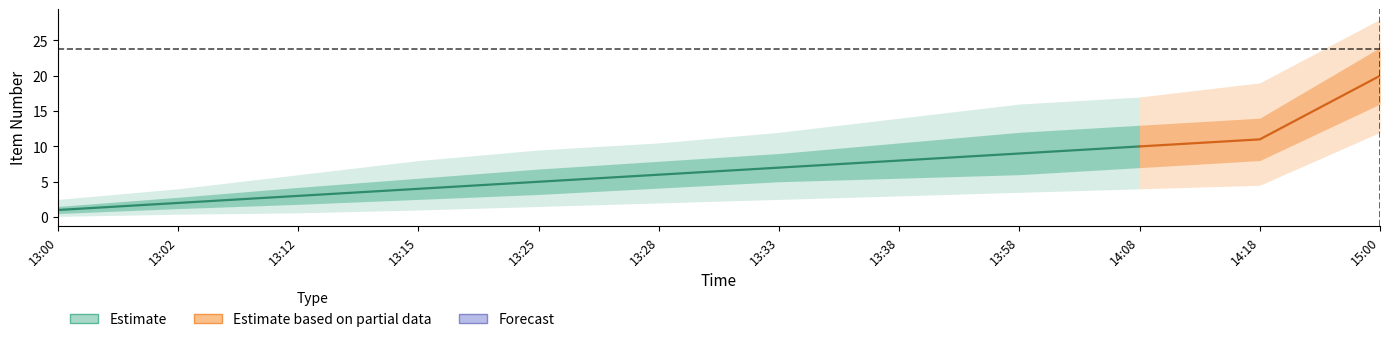

Is the value of Estimate_outer_upper at 13:28 greater than the value of Estimate at 13:00?

Yes